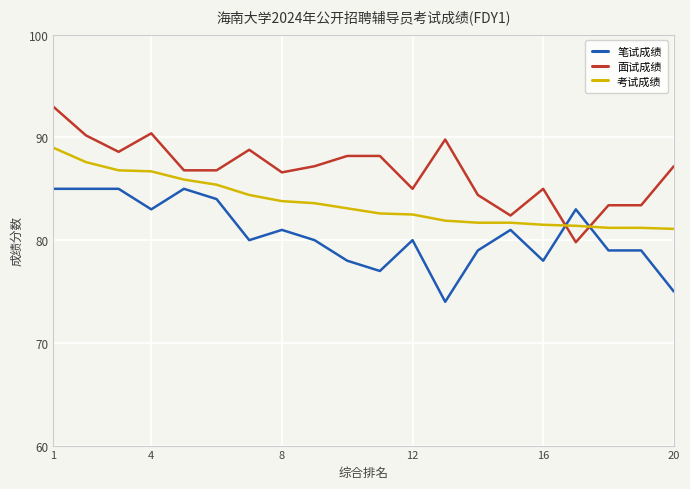

At how many categories does at least one series exceed 88?

8